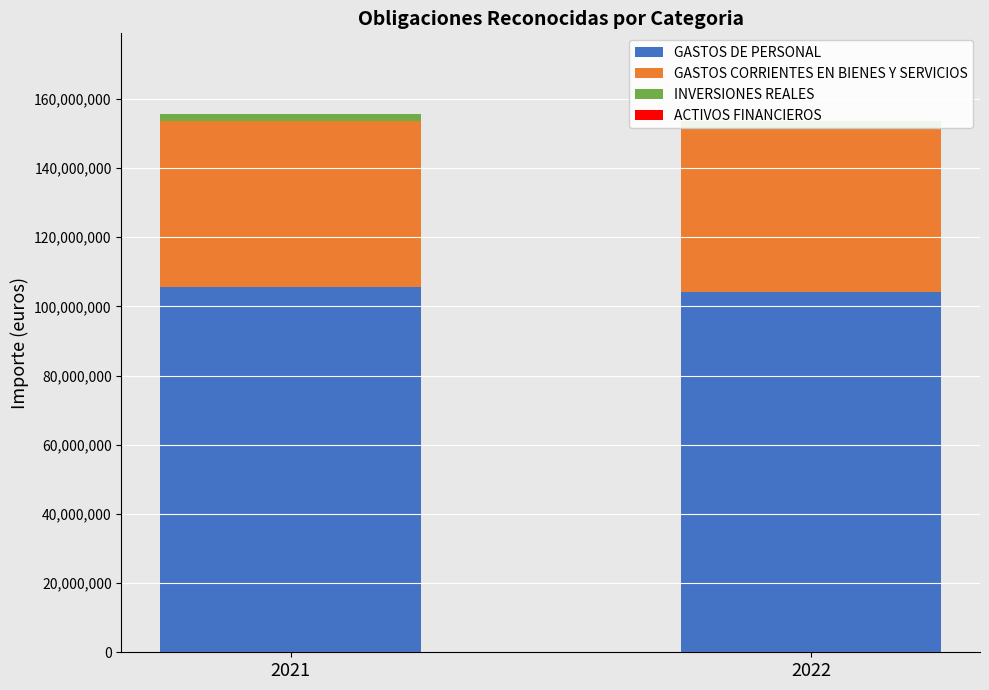

The value of GASTOS DE PERSONAL at 2021 is 73105193. True or false?

False